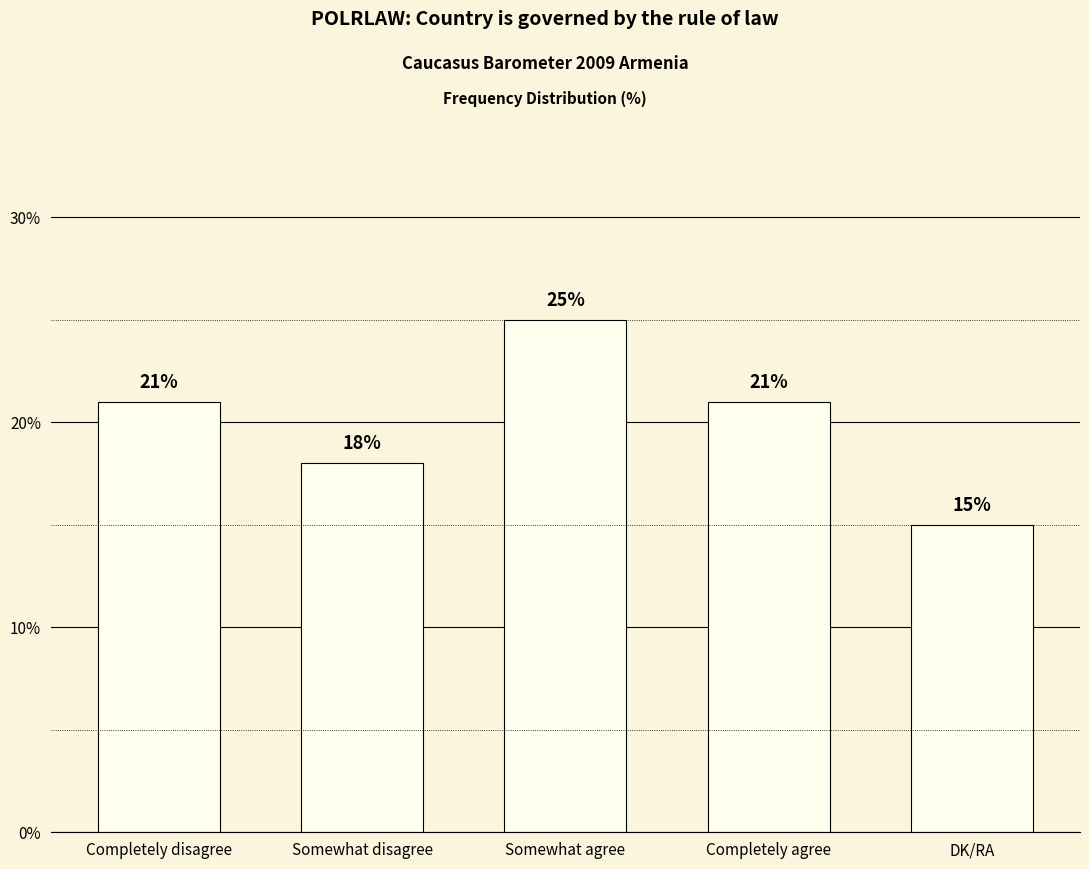

What is the label of the 5th bar from the right?

Completely disagree